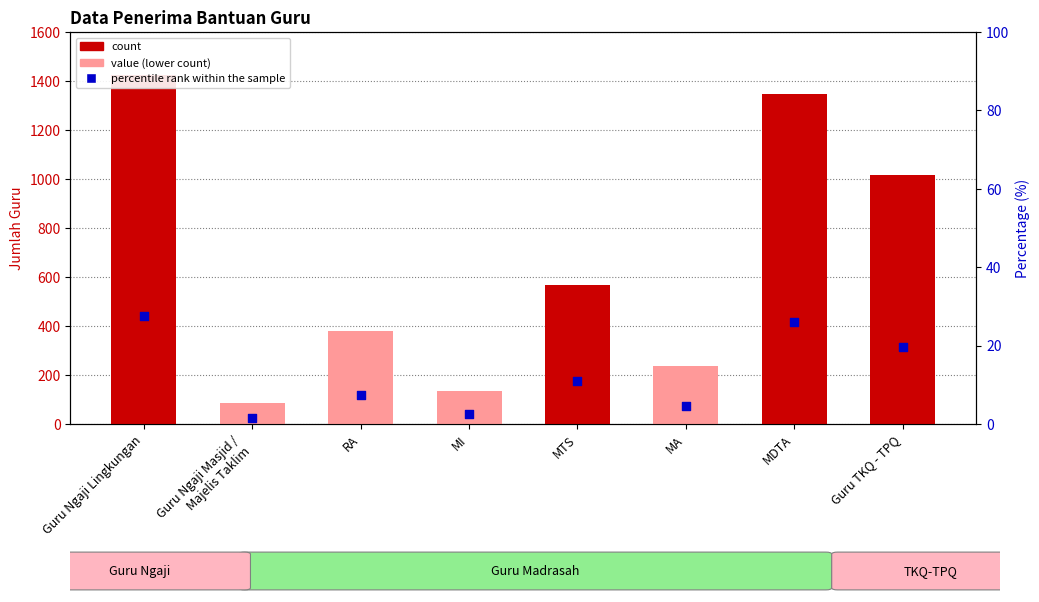

Which series has the widest spread of Y values?

count